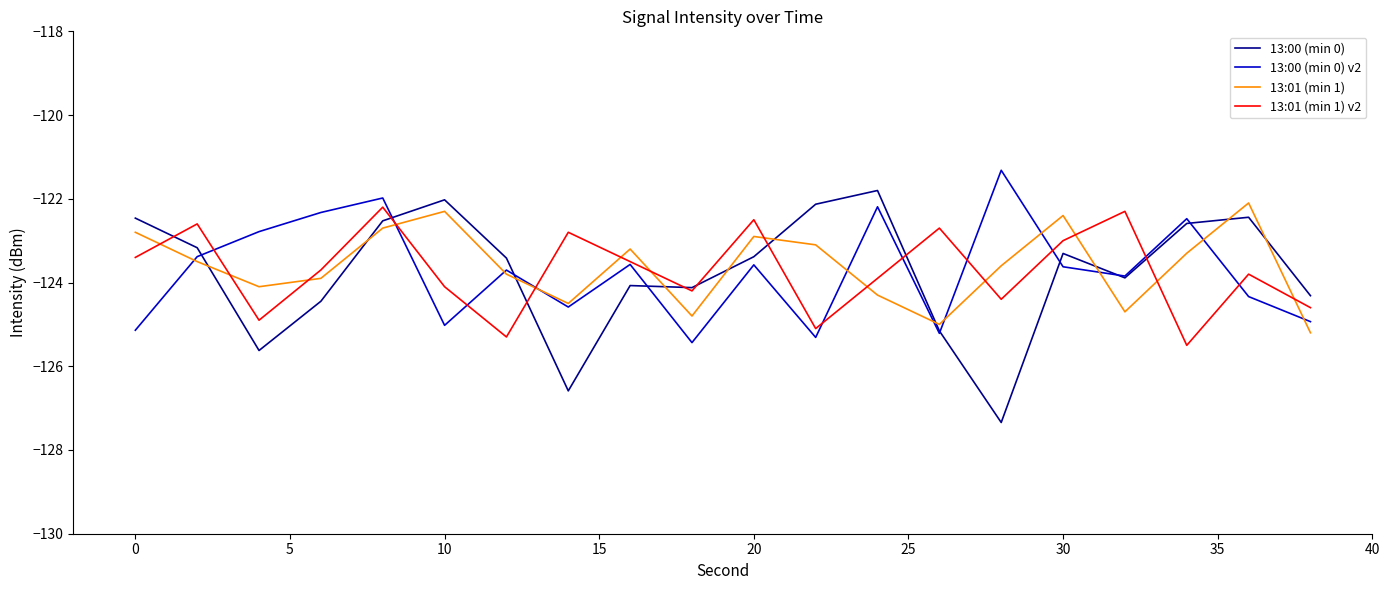

Which series has the widest spread of values?

13:00 (min 0)